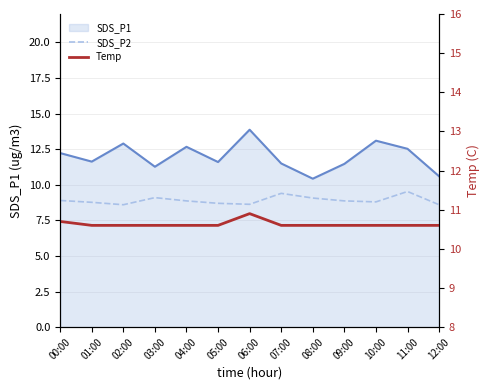

True or false: Temp and SDS_P2 cross at least once.

False